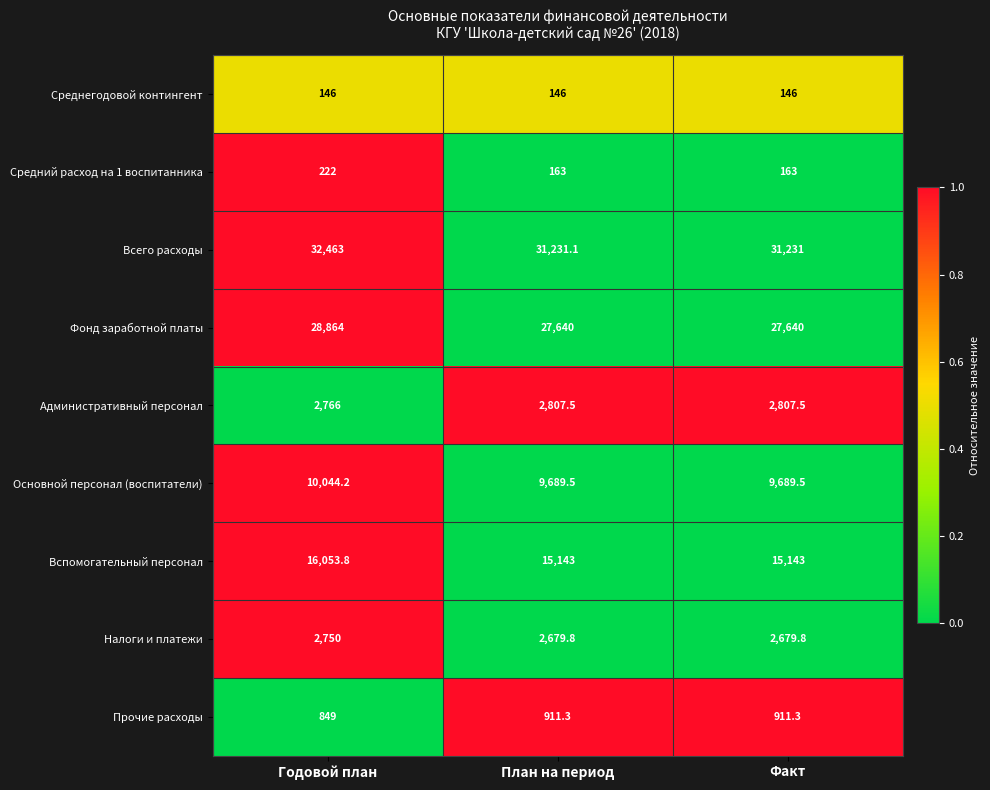

Reading left to right, transcribe all the data shown in this chart.

Среднегодовой контингент: 146.0	146.0	146.0
Средний расход на 1 воспитанника: 222.0	163.0	163.0
Всего расходы: 32463.0	31231.1	31231.0
Фонд заработной платы: 28864.0	27640.0	27640.0
Административный персонал: 2766.0	2807.5	2807.5
Основной персонал (воспитатели): 10044.2	9689.5	9689.5
Вспомогательный персонал: 16053.8	15143.0	15143.0
Налоги и платежи: 2750.0	2679.8	2679.8
Прочие расходы: 849.0	911.3	911.3